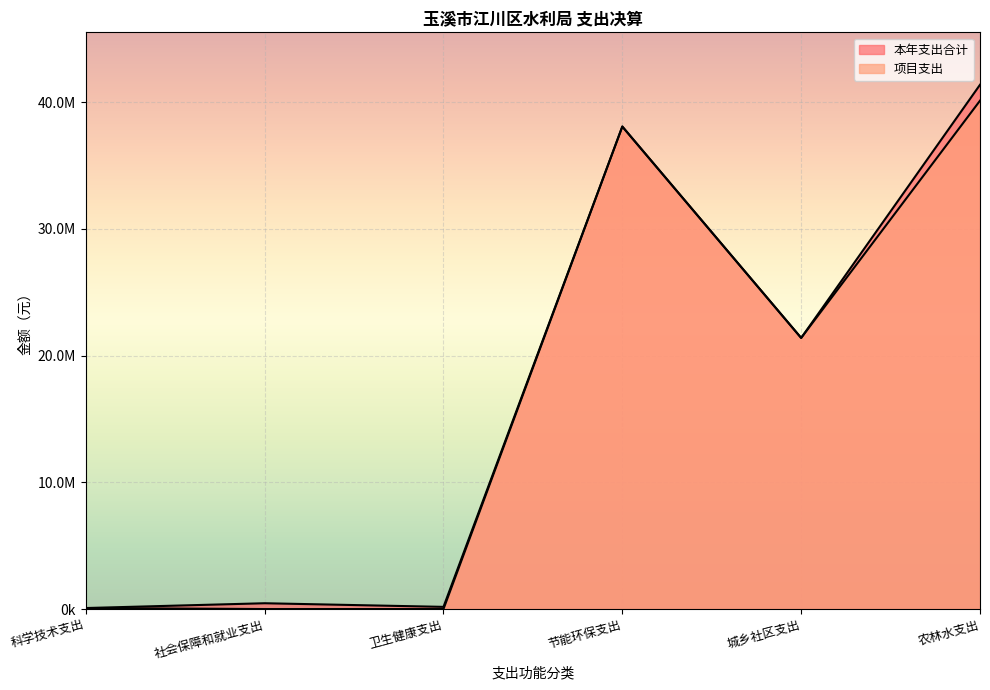

How many data points in 项目支出 are less than 21395277?

3